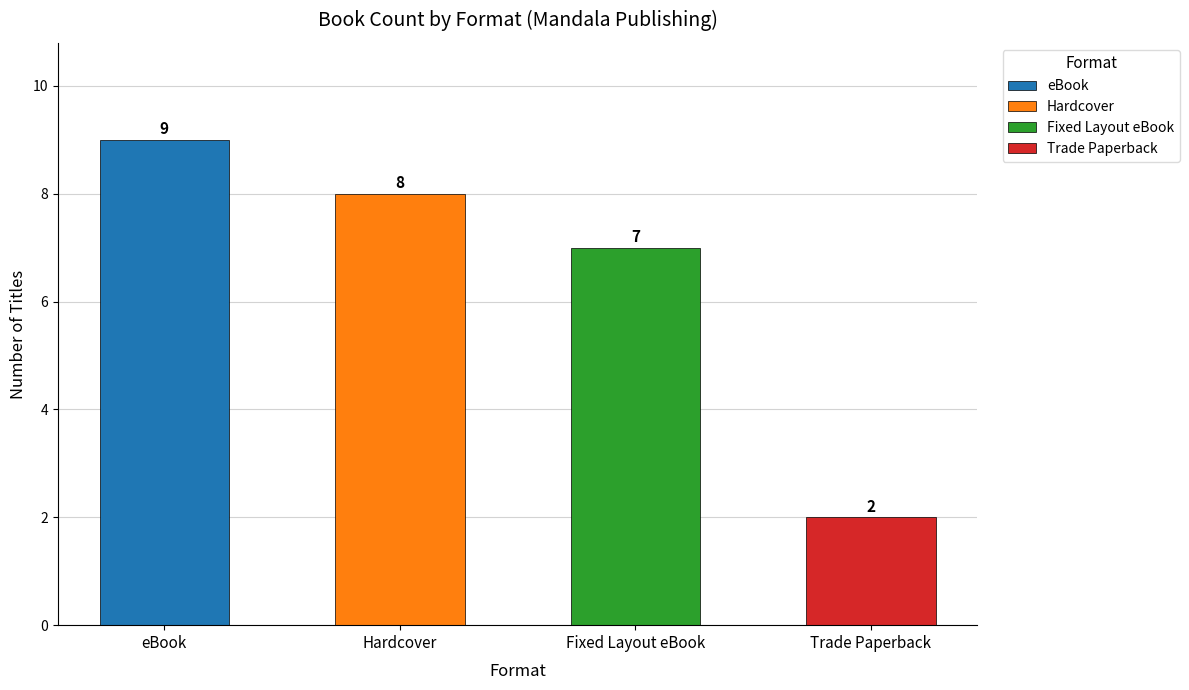

What is the difference between the second highest and second lowest values?

1